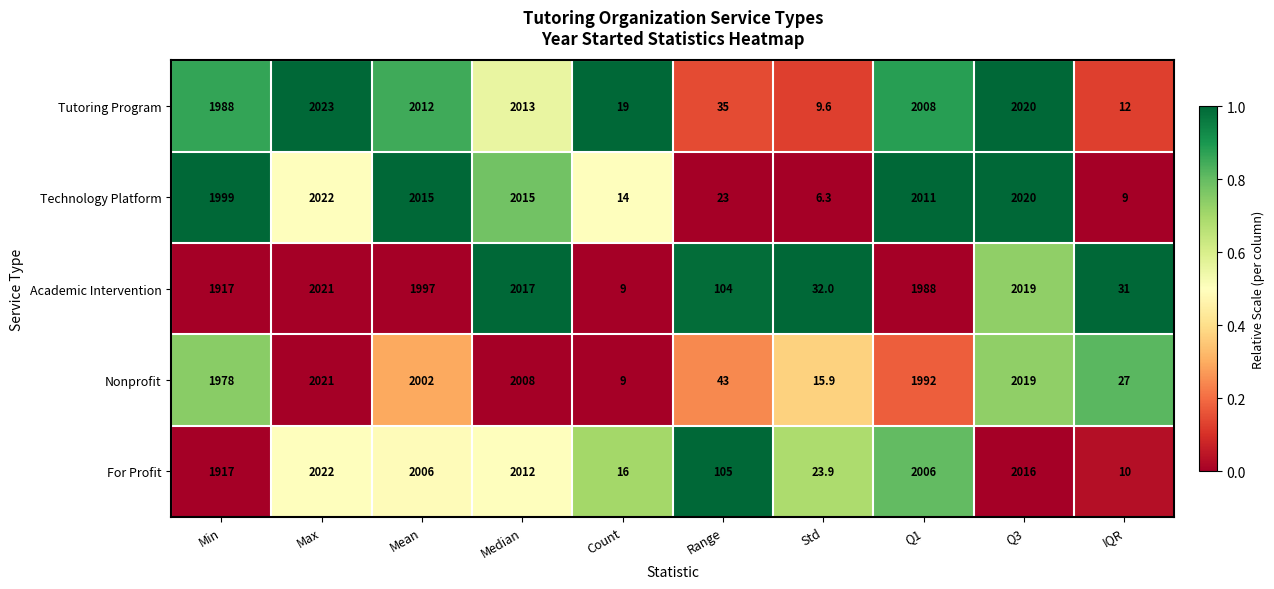

The value of Tutoring Program at Count is 33.9. True or false?

False